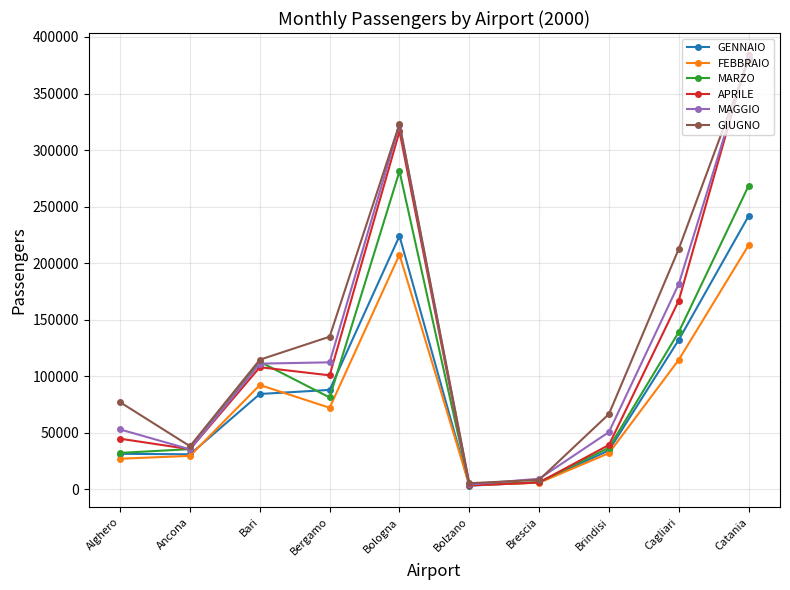

Does the chart have visible grid lines?

Yes